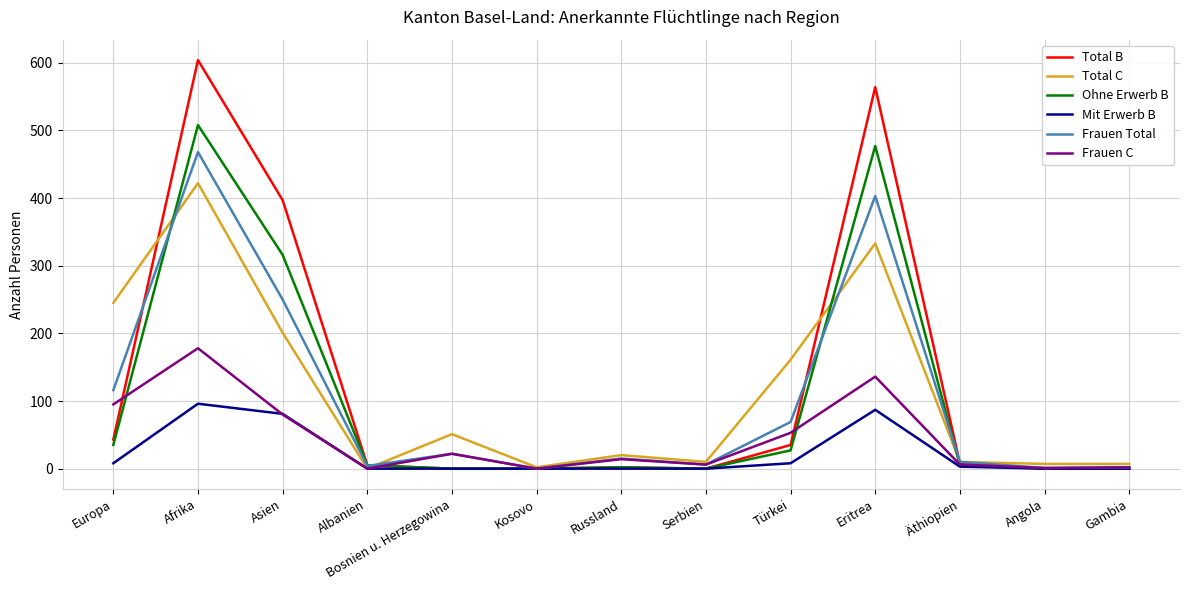

Which series changed the most between Asien and Bosnien u. Herzegowina?

Total B